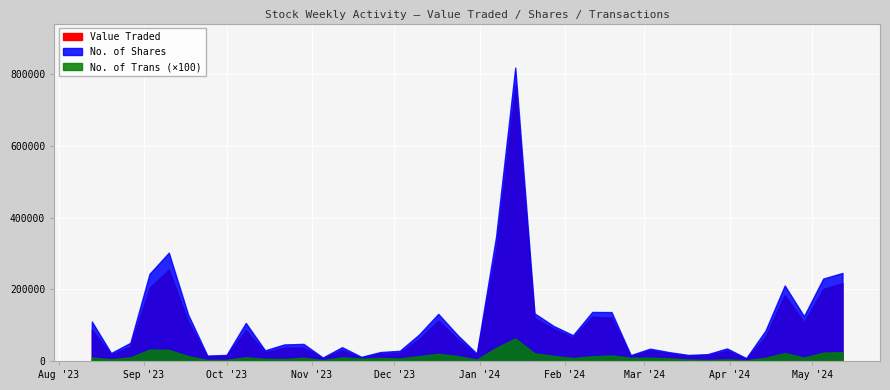

What is the value of the No. of Trans point at the 9th from the left?

41